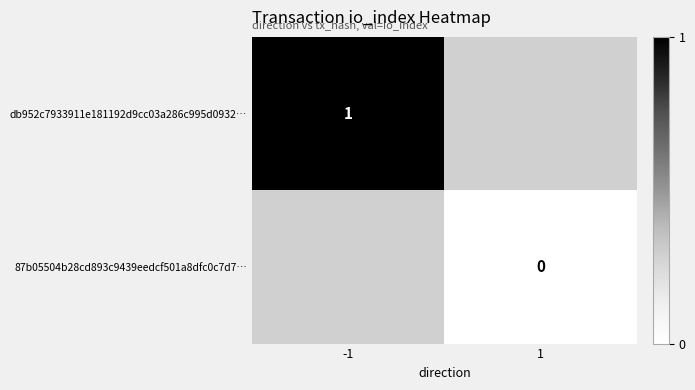

Rank the series by their average value, from highest to lowest.

db952c7933911e181192d9cc03a286c995d0932…, 87b05504b28cd893c9439eedcf501a8dfc0c7d7…